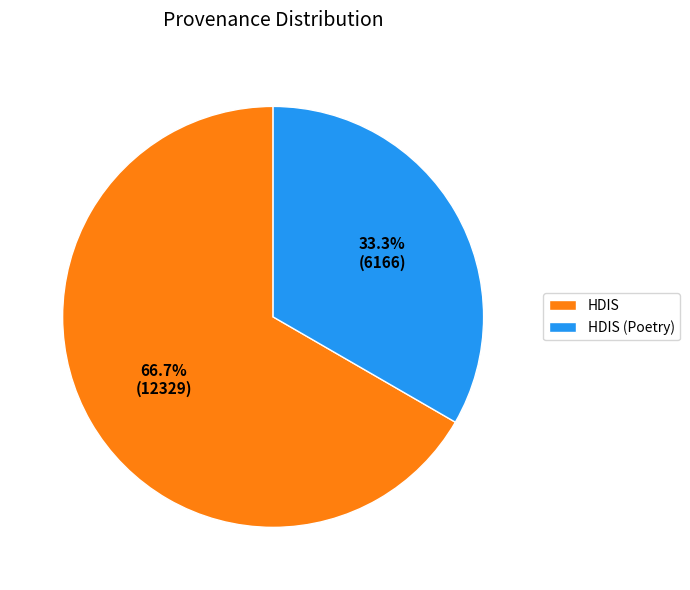

What is the largest slice in the pie chart?

HDIS